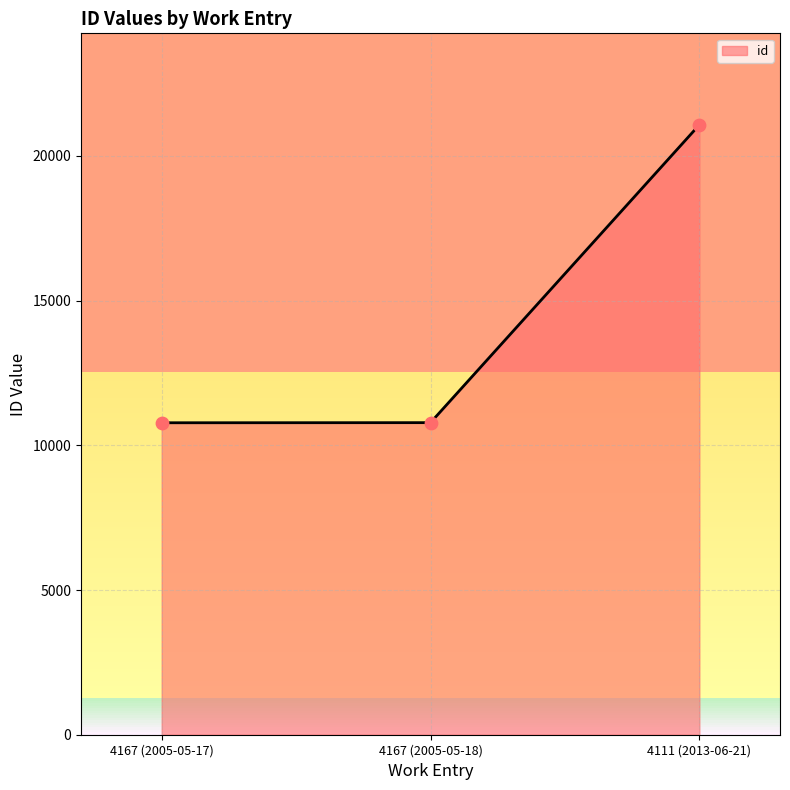

What is the change in value from 4167 (2005-05-17) to 4111 (2013-06-21)?

+10296